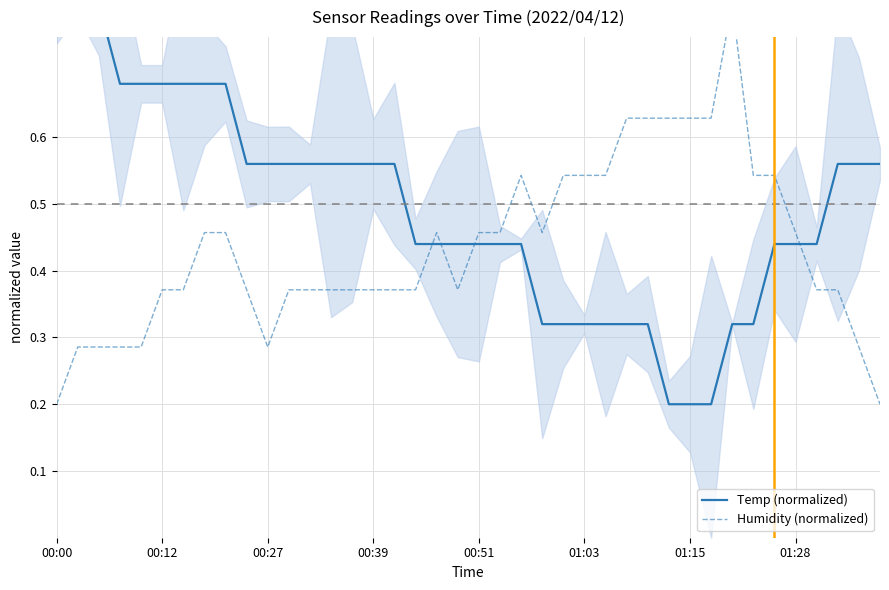

Between which two adjacent categories do Temp (normalized) and Humidity (normalized) first intersect?

17 and 18